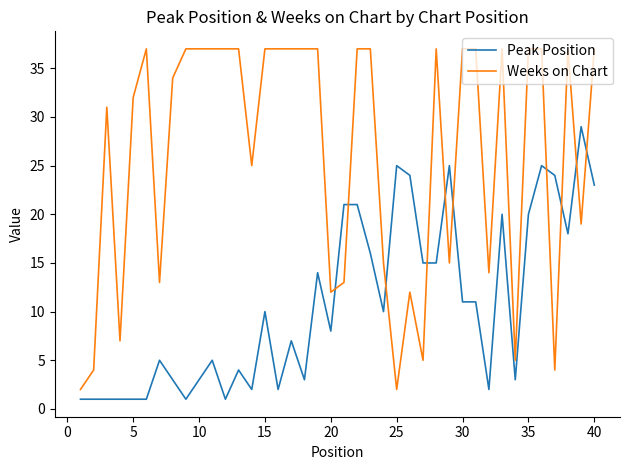

How many intersections are there between Weeks on Chart and Peak Position?

10